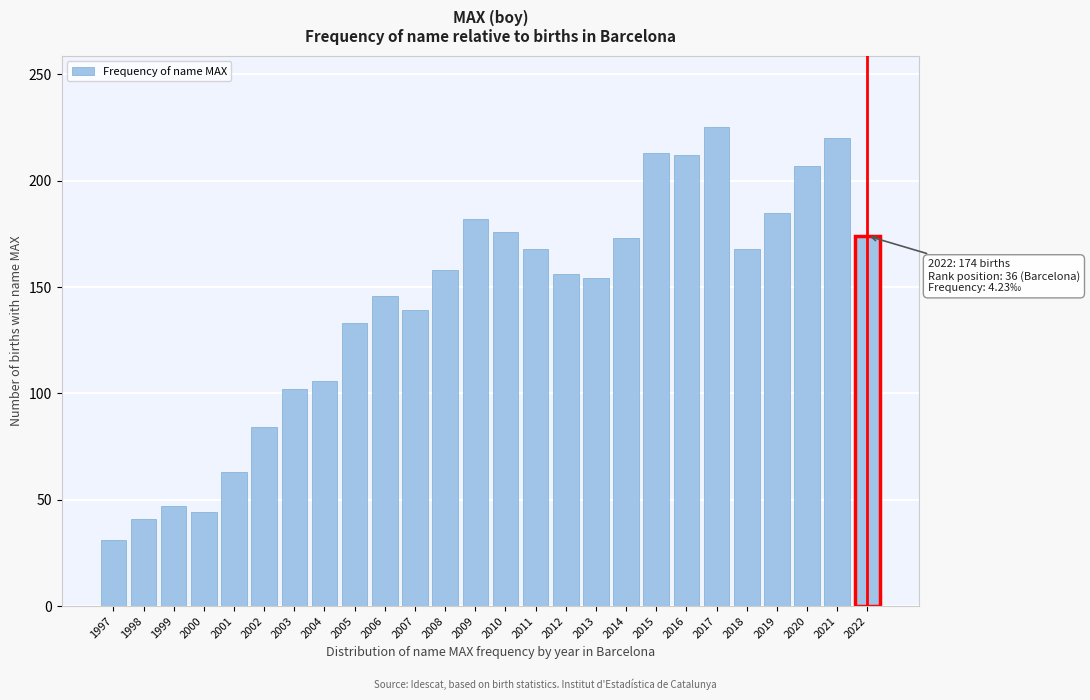

What is the value of the 15th bar from the left?

168